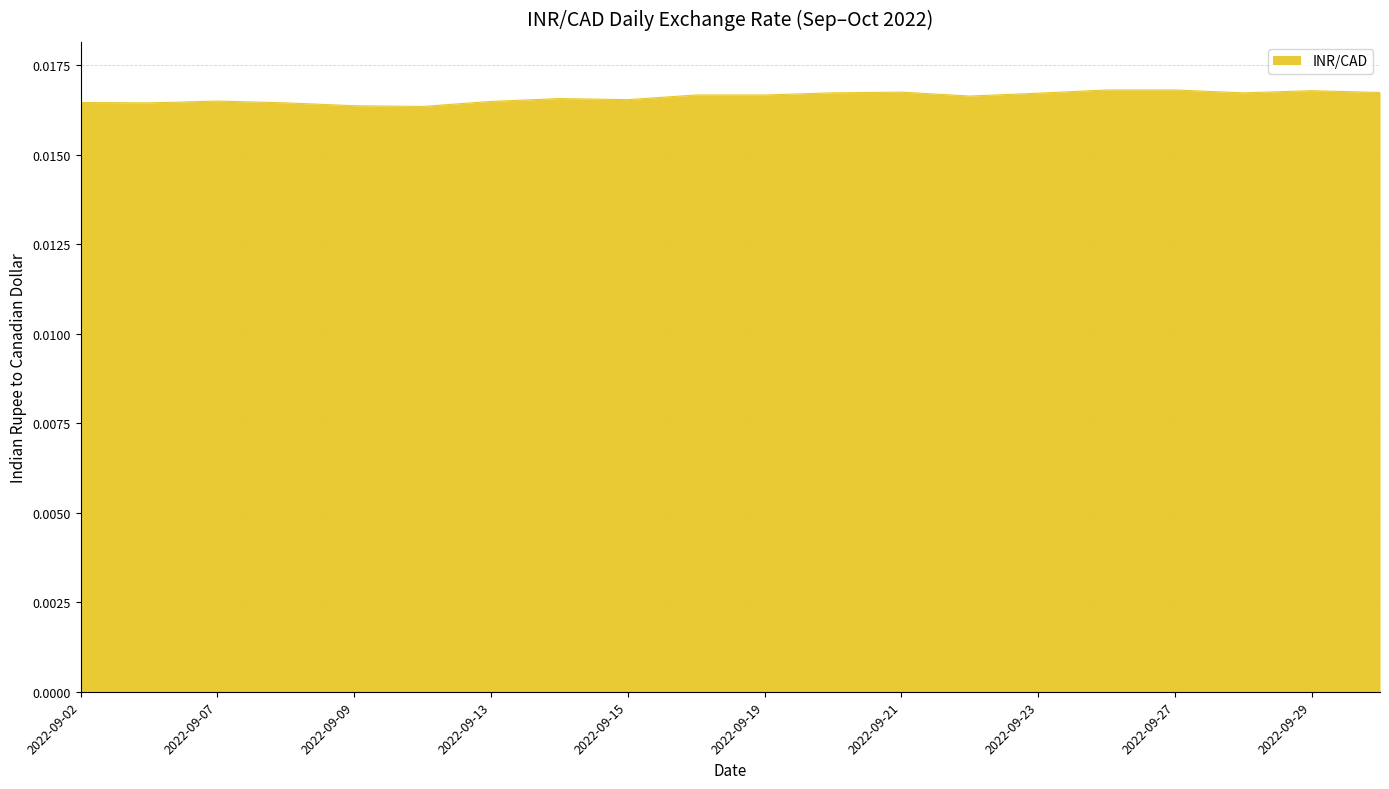

List the labels in order of value, largest first.

2022-09-26, 2022-09-27, 2022-09-29, 2022-09-21, 2022-10-03, 2022-09-20, 2022-09-28, 2022-09-23, 2022-09-16, 2022-09-19, 2022-09-22, 2022-09-14, 2022-09-15, 2022-09-07, 2022-09-13, 2022-09-02, 2022-09-06, 2022-09-08, 2022-09-09, 2022-09-12